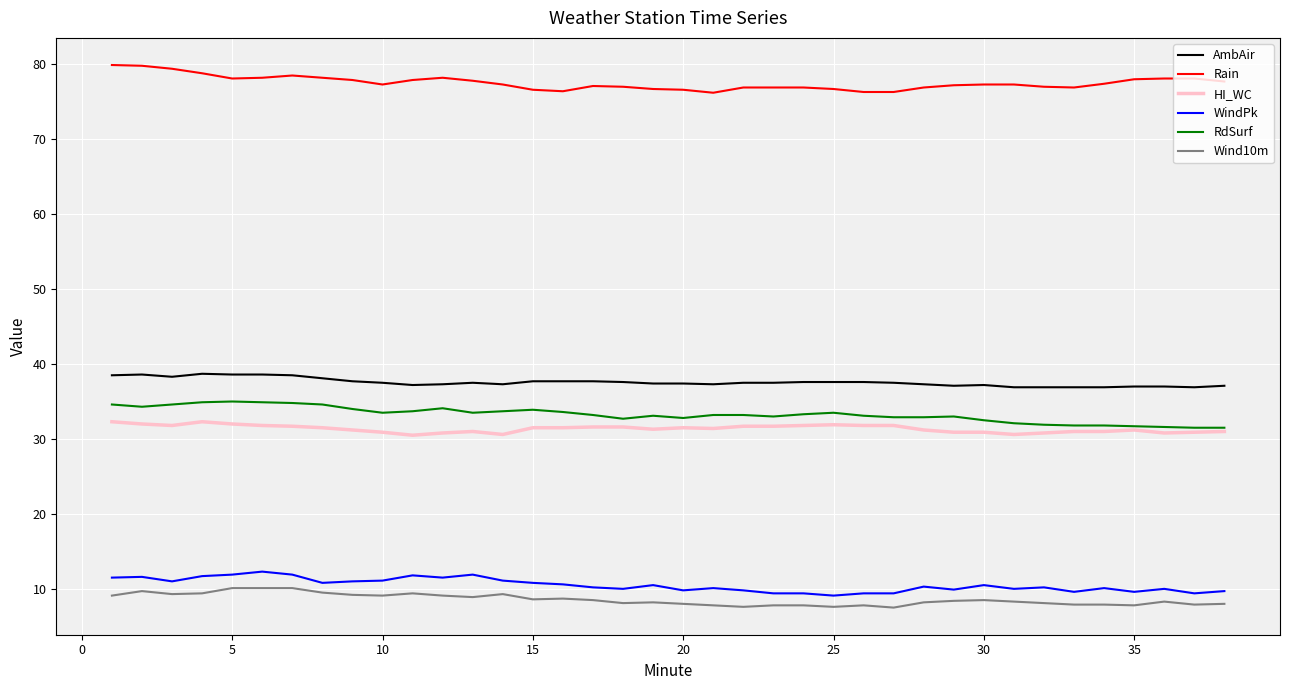

True or false: HI_WC and Rain cross at least once.

False